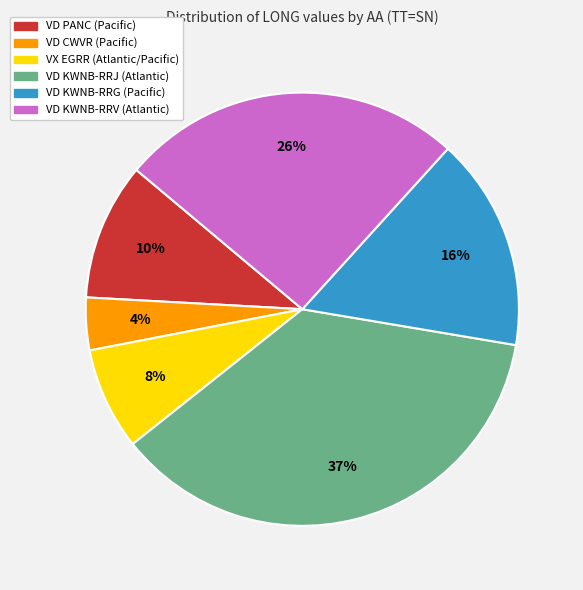

True or false: VD PANC (Pacific) accounts for 1% of the total.

False